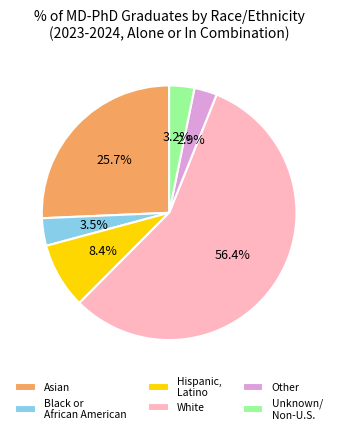

Which category has the biggest portion of the pie?

White